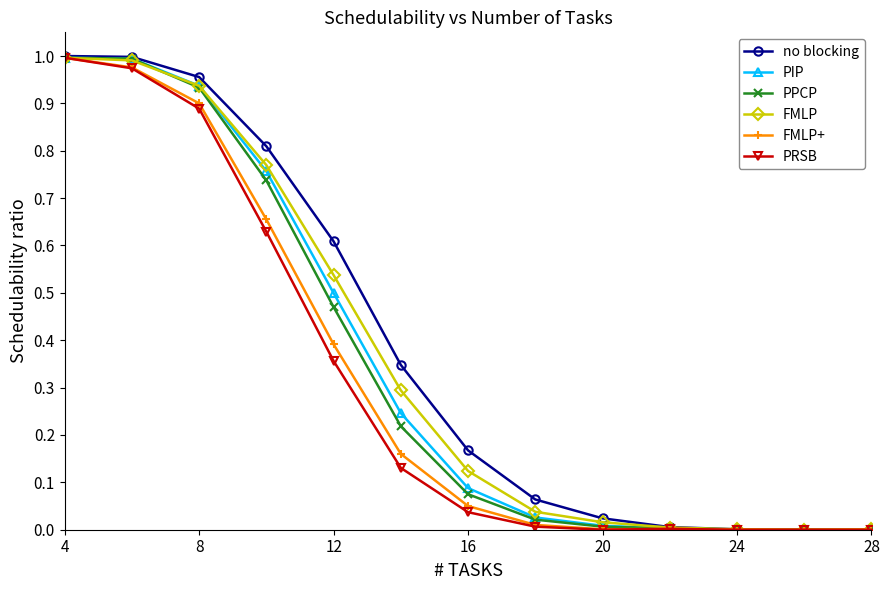

What is the difference between the second highest and minimum values in the FMLP series?

1.0